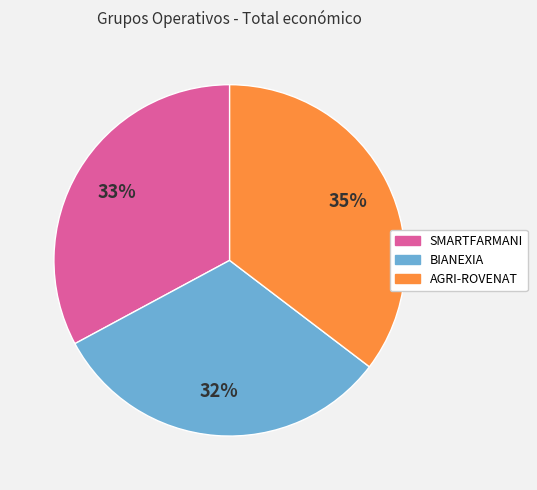

Is it true that AGRI-ROVENAT is 35% of the pie?

True